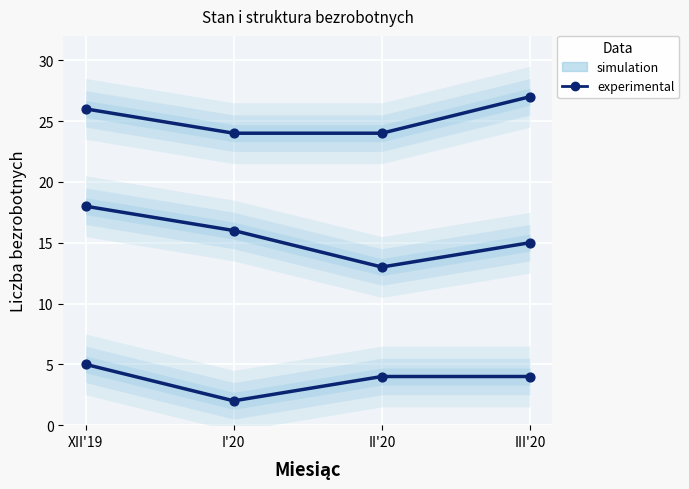

What is the change in value from II'20 to III'20?

+3